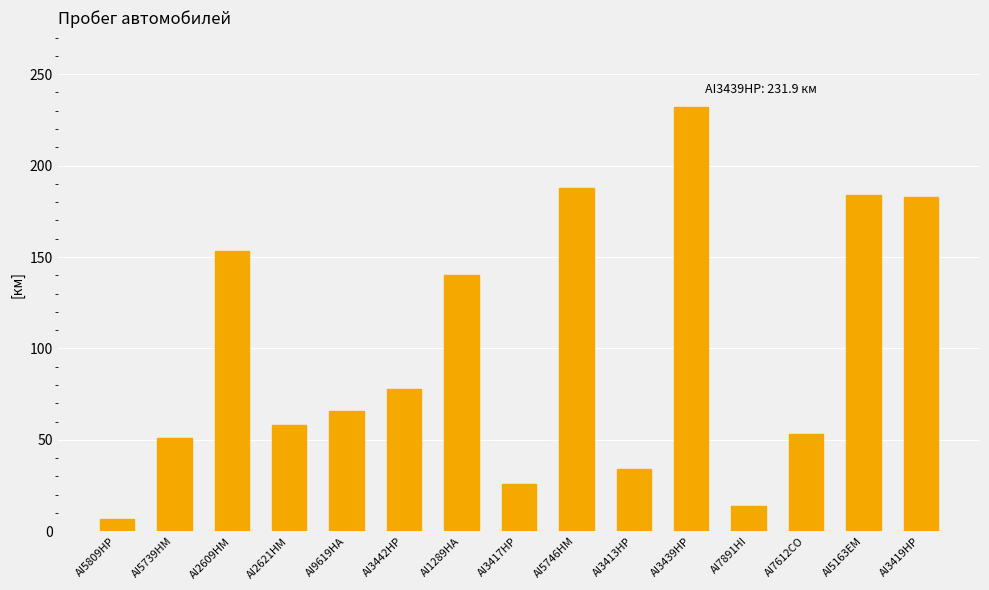

How many values are below 65?

7